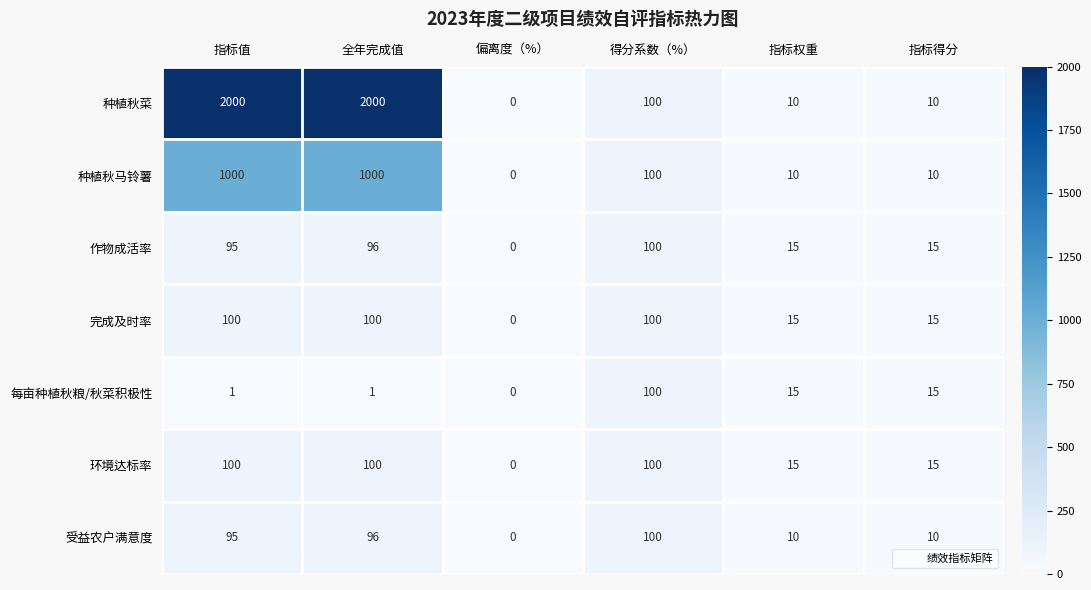

What is the spread (max minus min) of values at 指标值?

1999